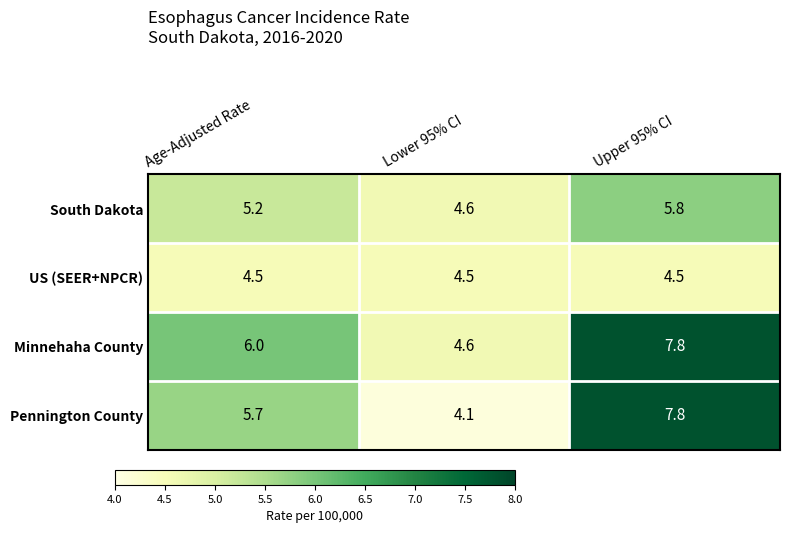

What is the sum of the US (SEER+NPCR) values at Age-Adjusted Rate and Lower 95% CI?

9.0